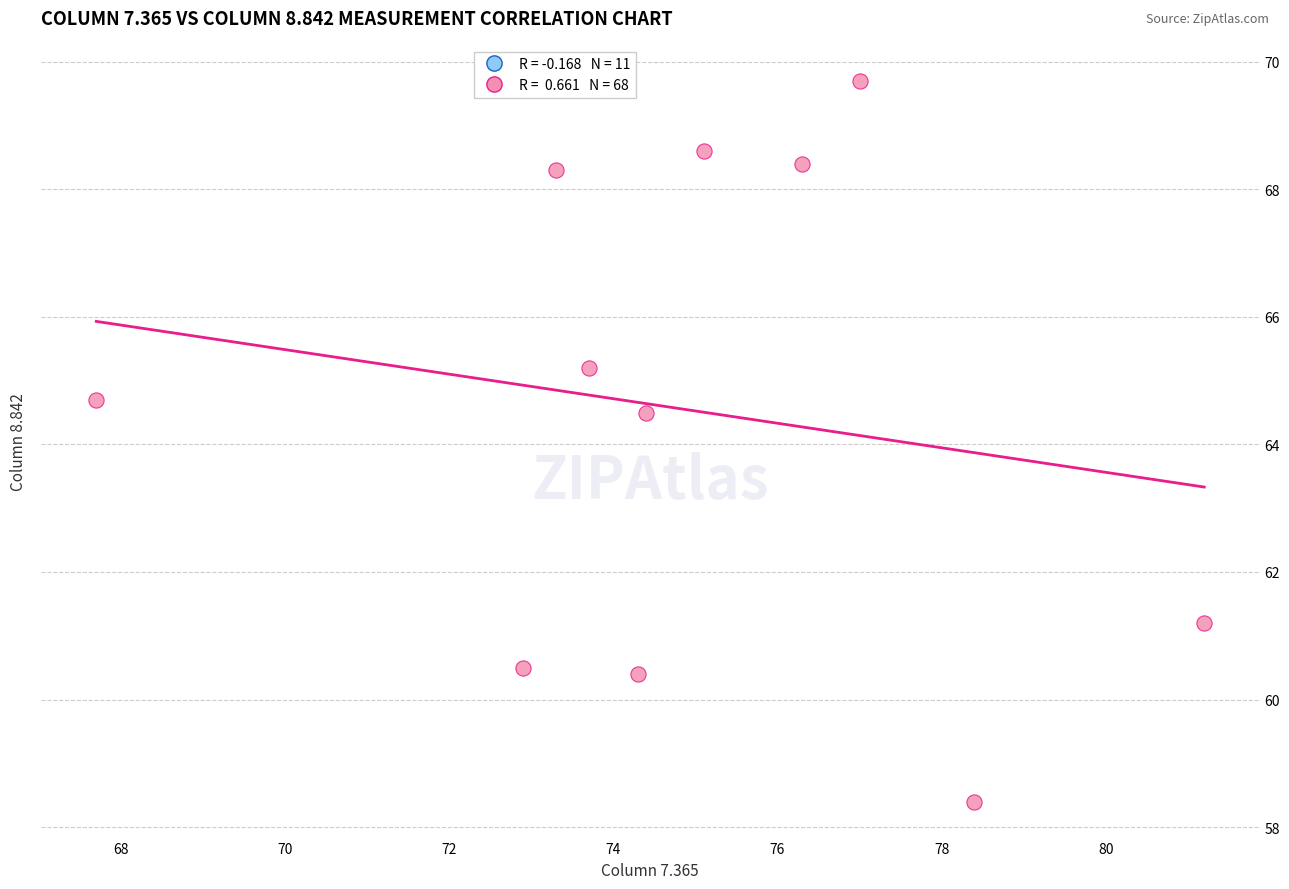

What Y value in the scatter plot is closest to 64?

64.5